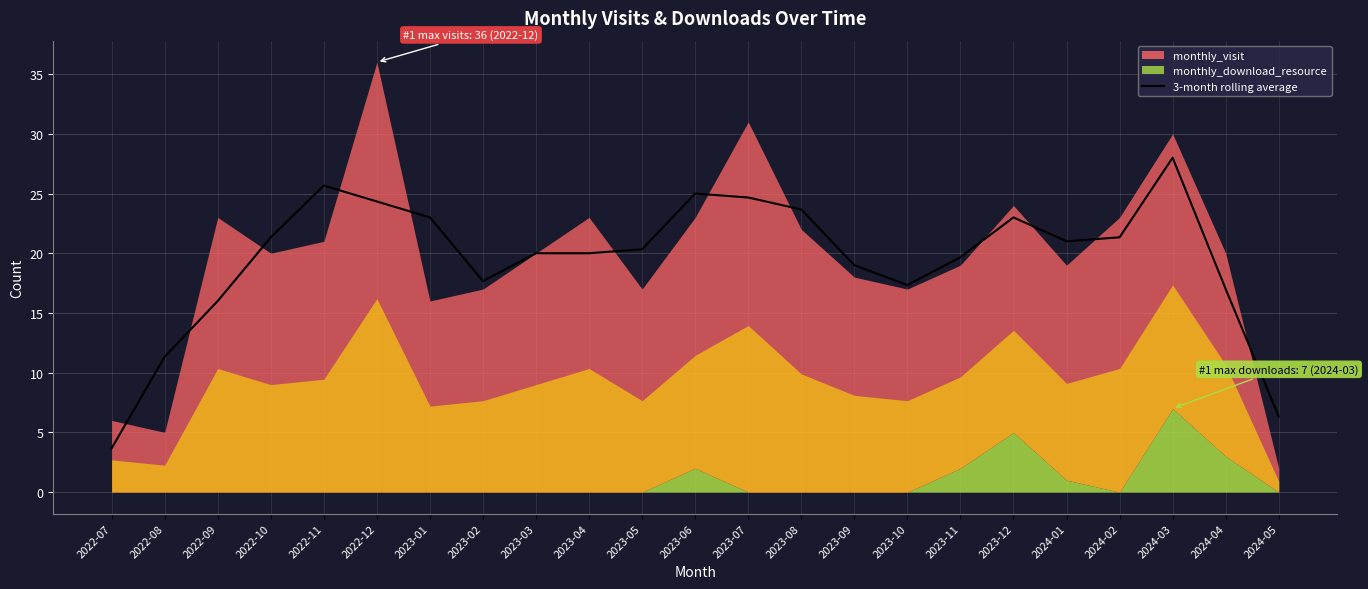

What is the label of the 20th point from the left?

2024-02